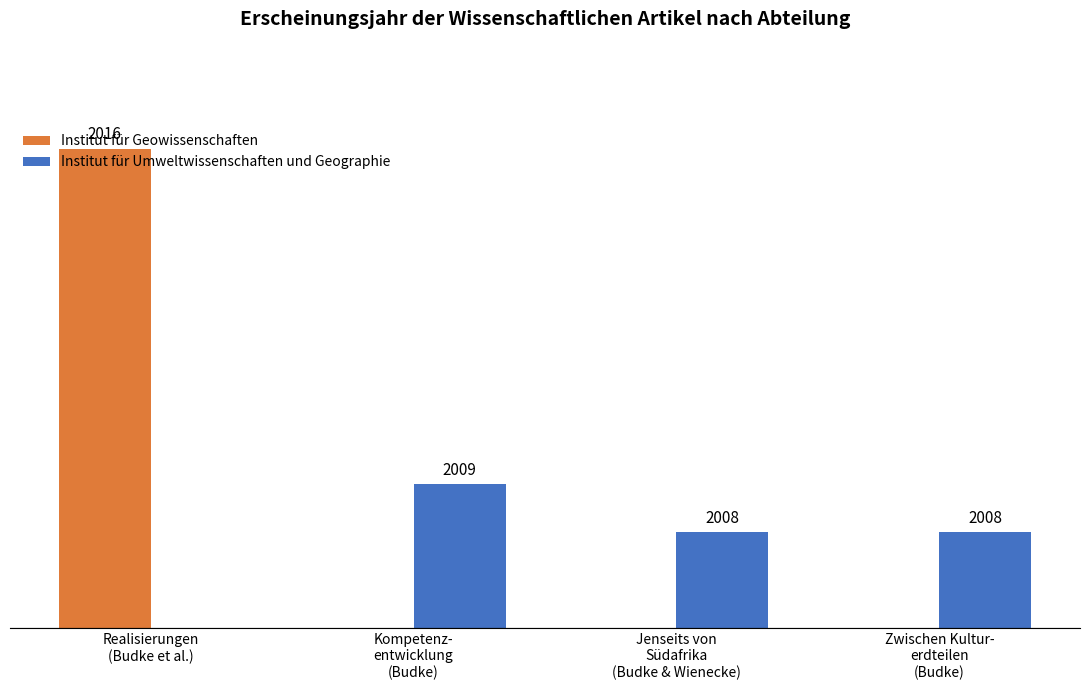

Which category has the highest value in the Institut für Umweltwissenschaften und Geographie series?

Kompetenz-
entwicklung
(Budke)